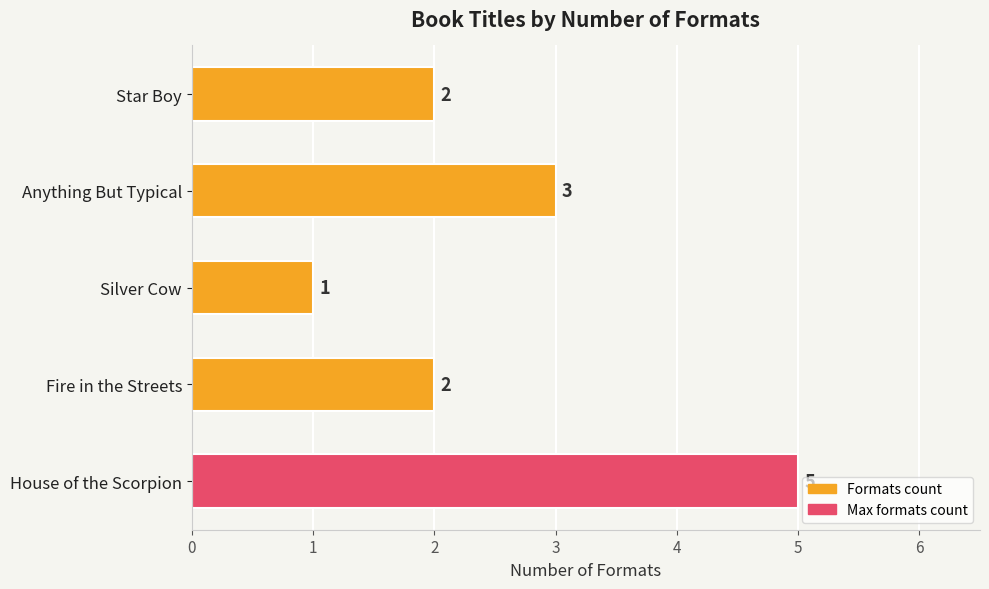

How many values are between 2 and 3?

3